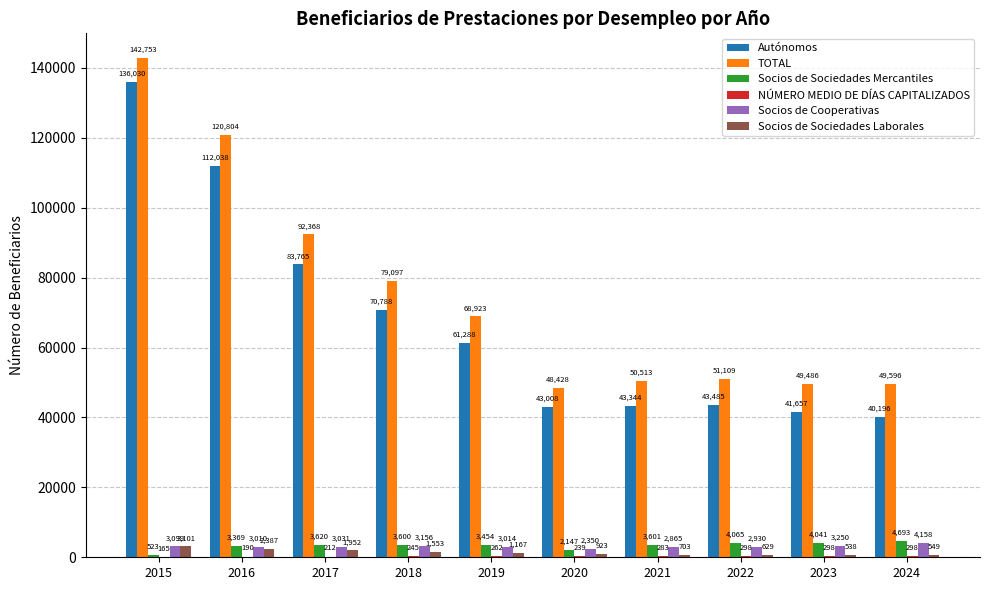

What is the sum of all Socios de Cooperativas values?

30863